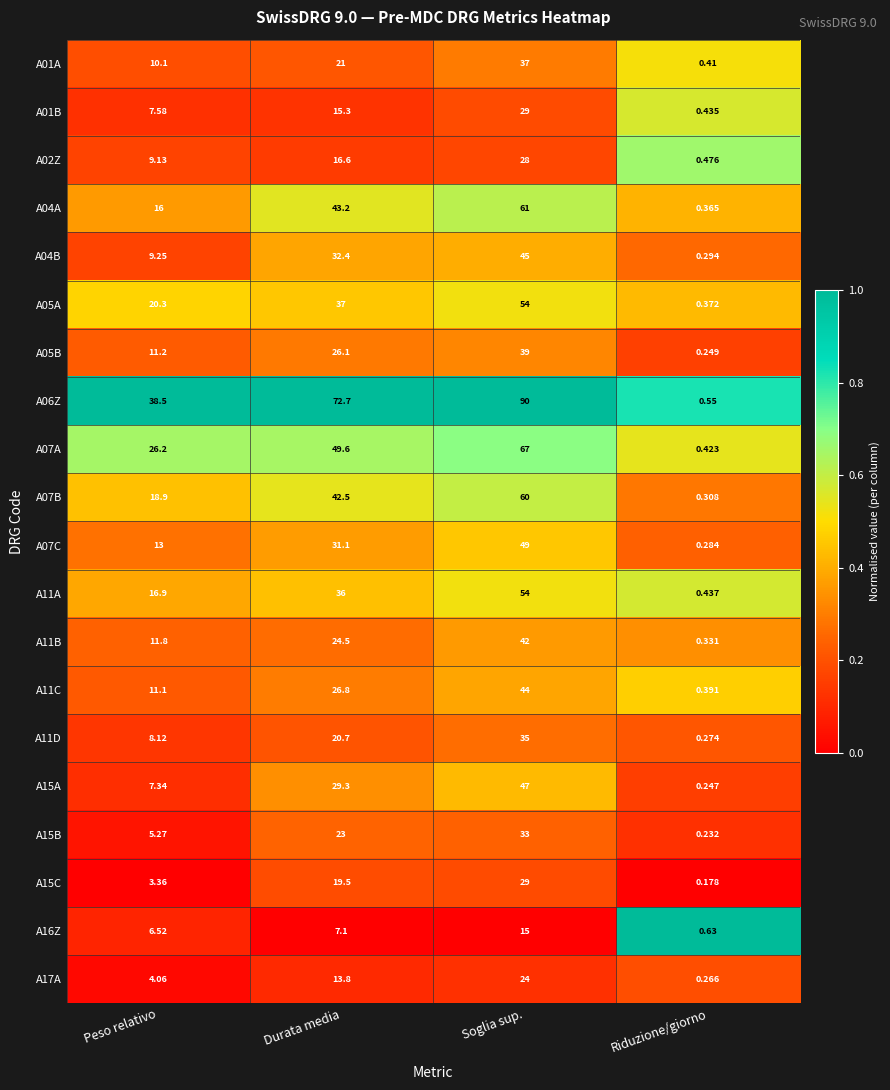

At which category is the sum across all series the highest?

Soglia sup.